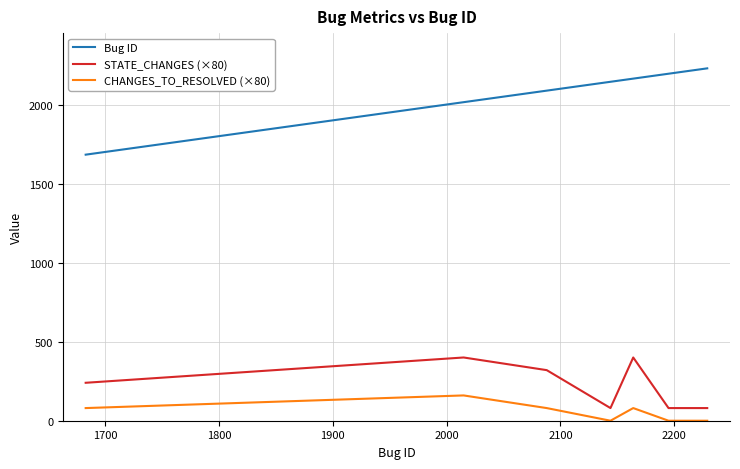

What is the greatest value displayed?

2229